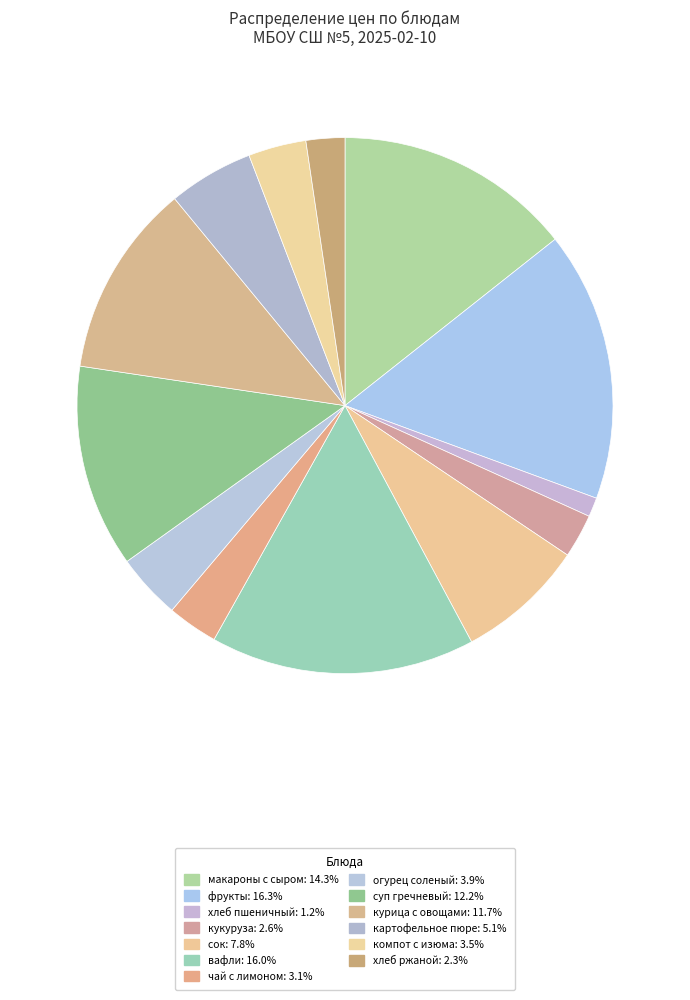

How many slices are in this pie chart?

13